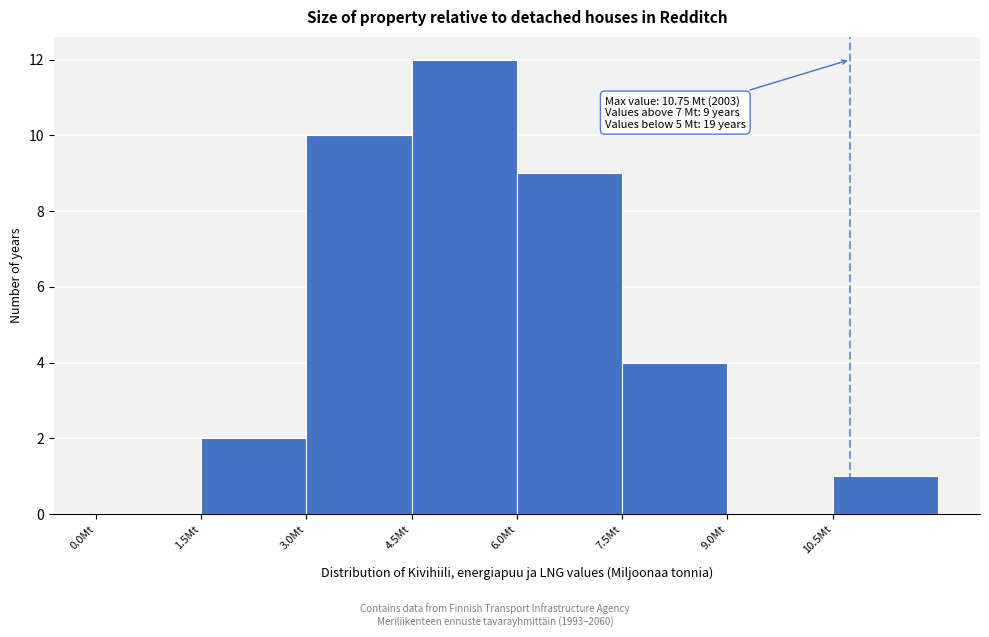

Which range on the x-axis has the tallest bar?

4.5 to 6.0